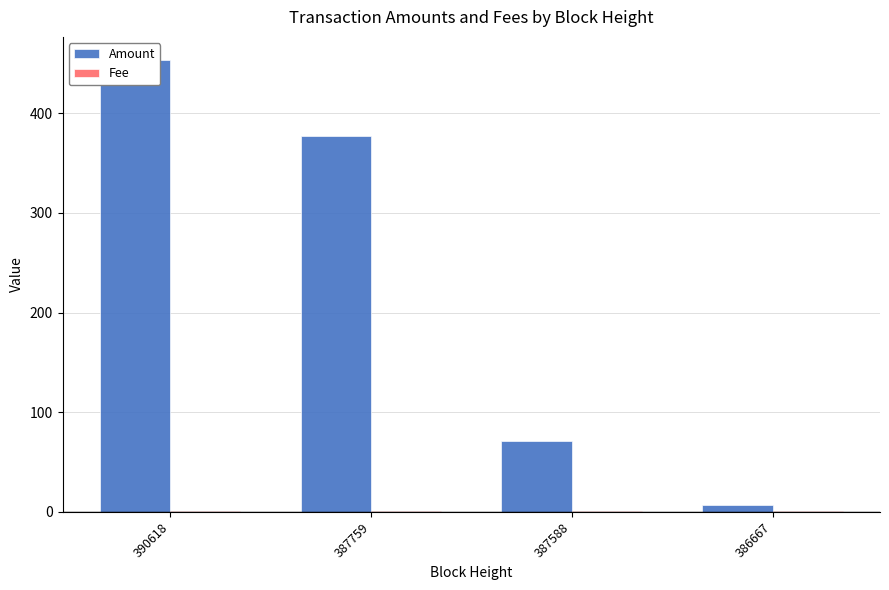

Which label corresponds to the smallest value in the chart?

390618